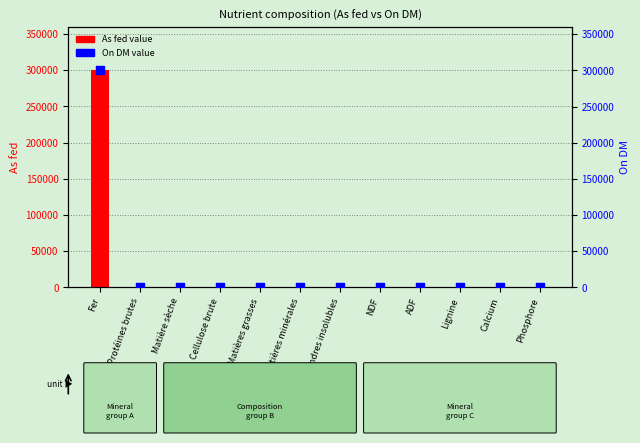

At which category is the sum across all series the highest?

Fer